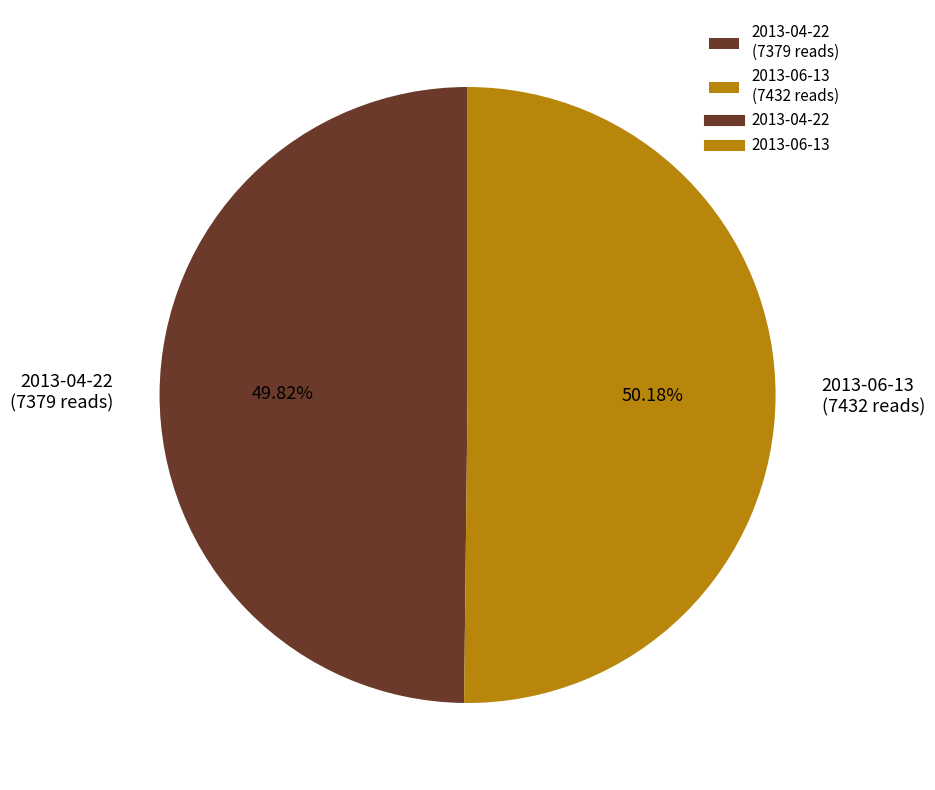

Is there a majority slice in this chart?

Yes